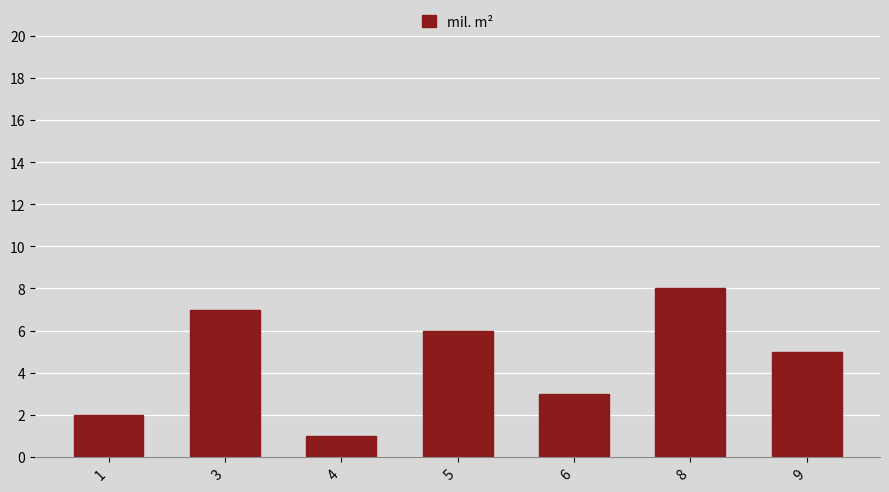

What is the change in value from 3 to 5?

-1